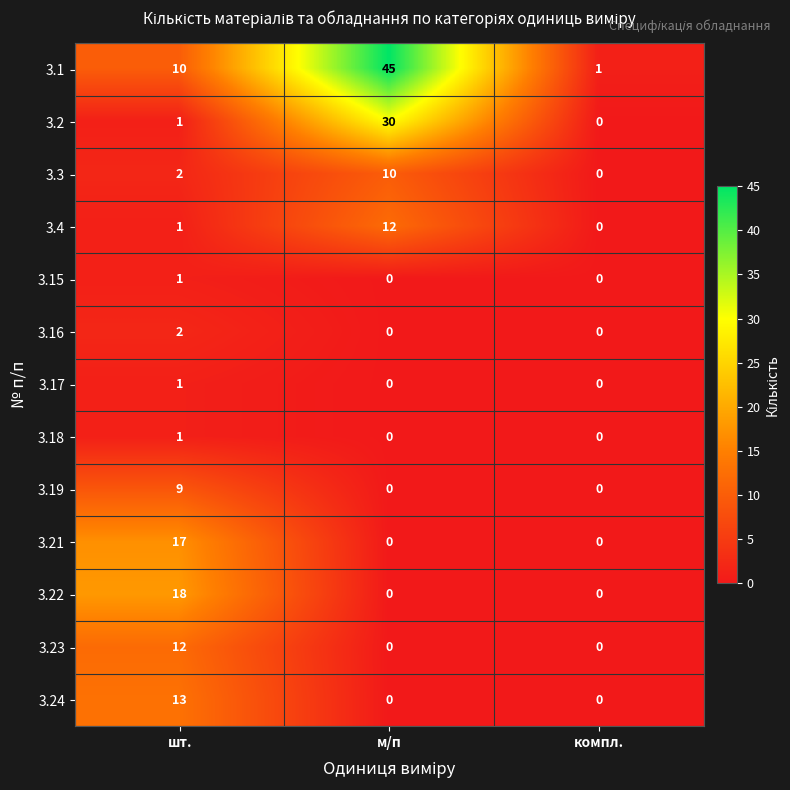

At which category is the sum across all series the highest?

м/п